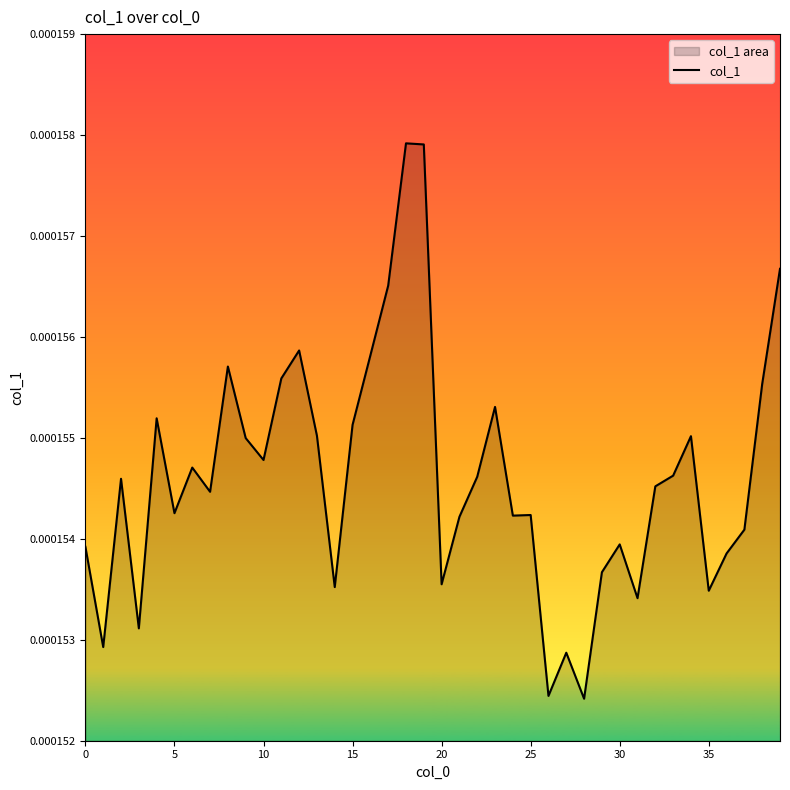

True or false: the data shows 0.0 at 38.

False